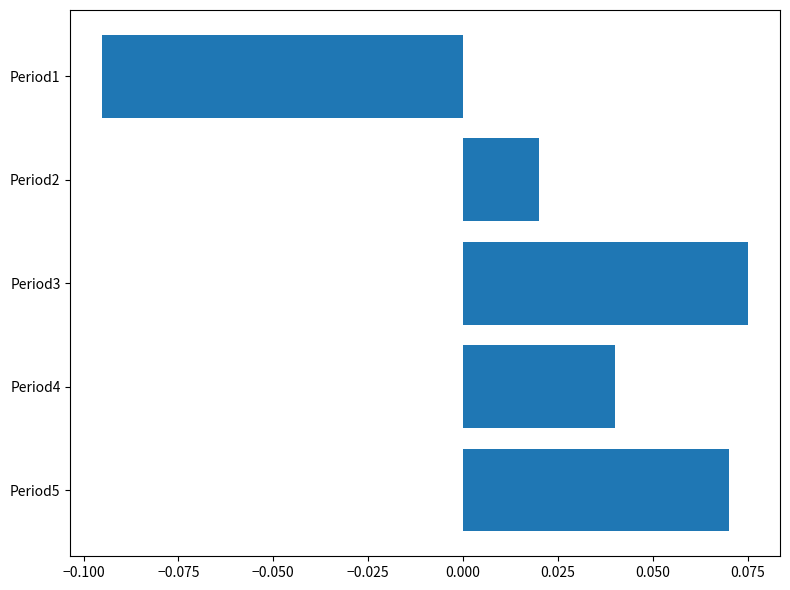

How many negative values are there?

1